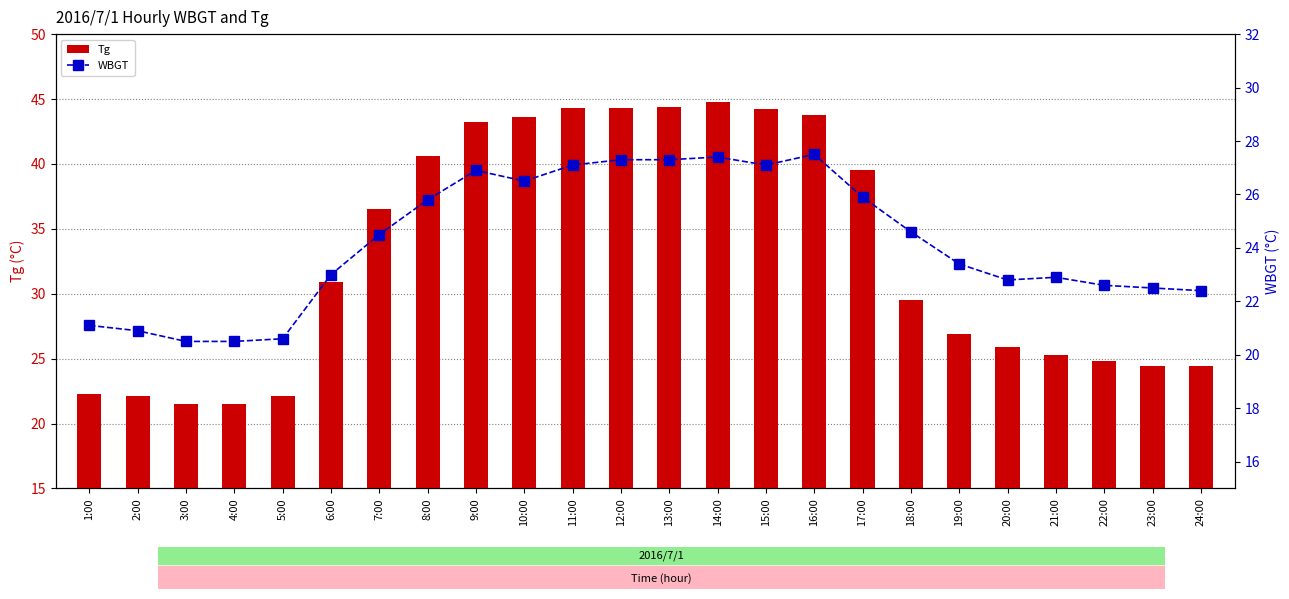

How many values in the Tg series are below 30?

12